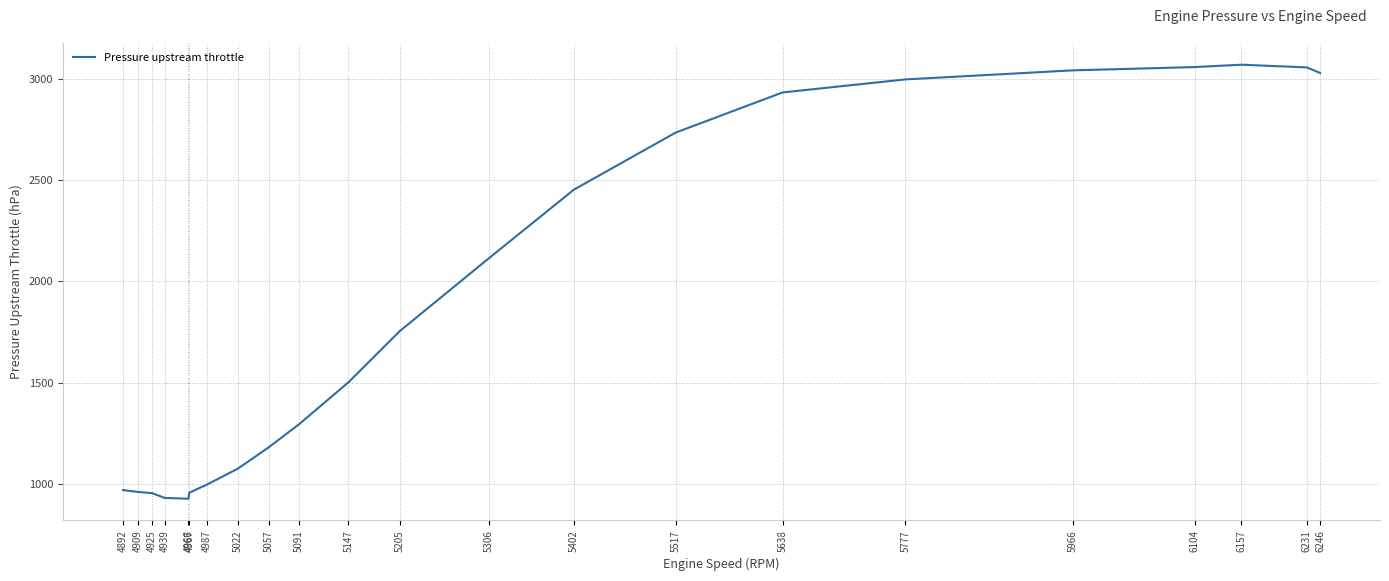

What is the difference between the maximum and minimum values?

2140.9